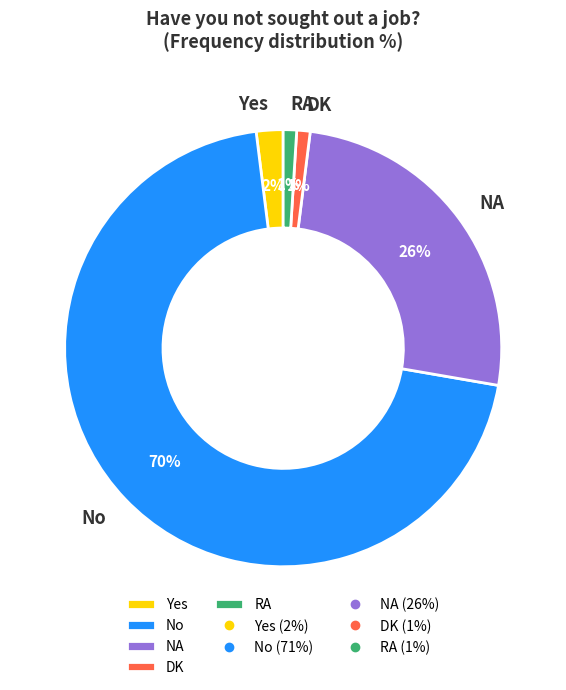

How many slices are in this pie chart?

5